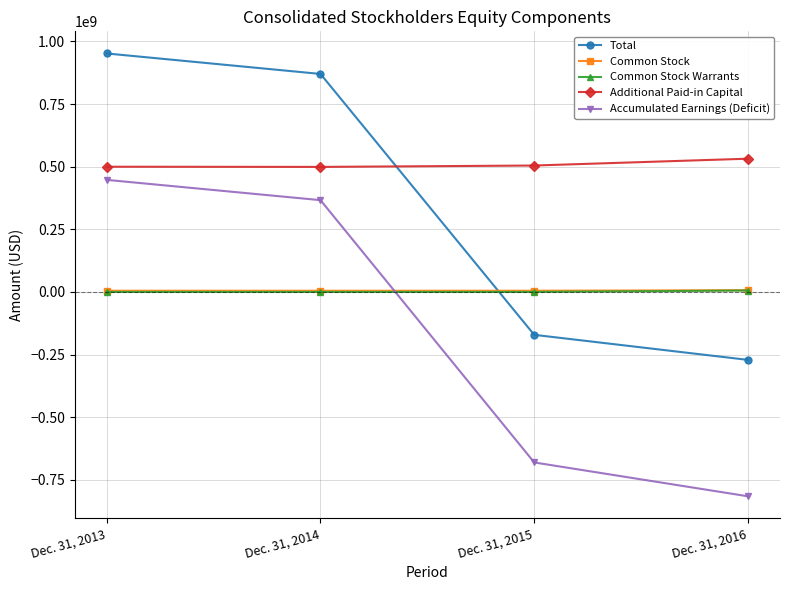

What is the value of the Accumulated Earnings (Deficit) point at the 1st from the left?

447349000